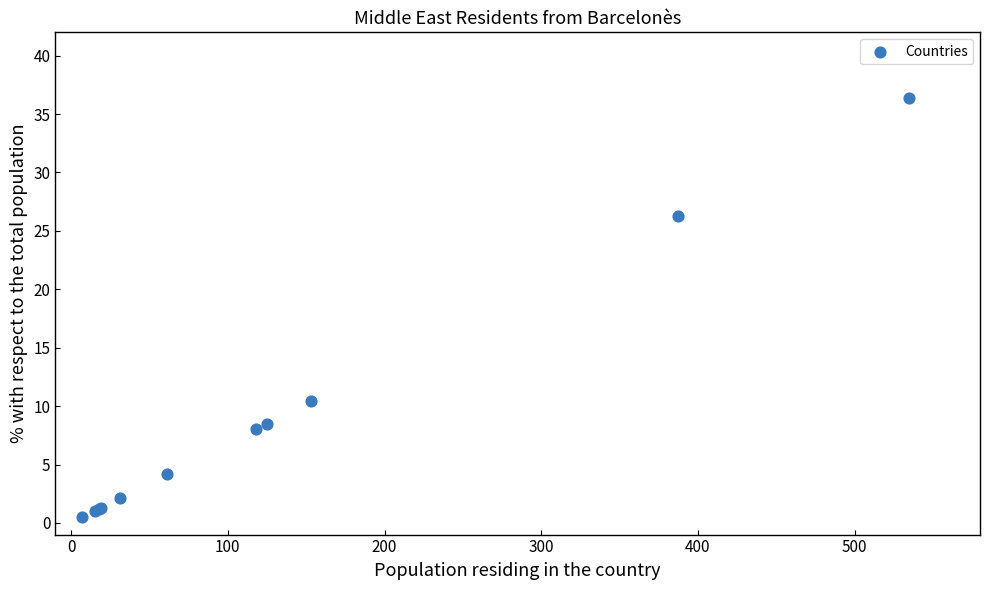

What Y value in the scatter plot is closest to 18?

10.4